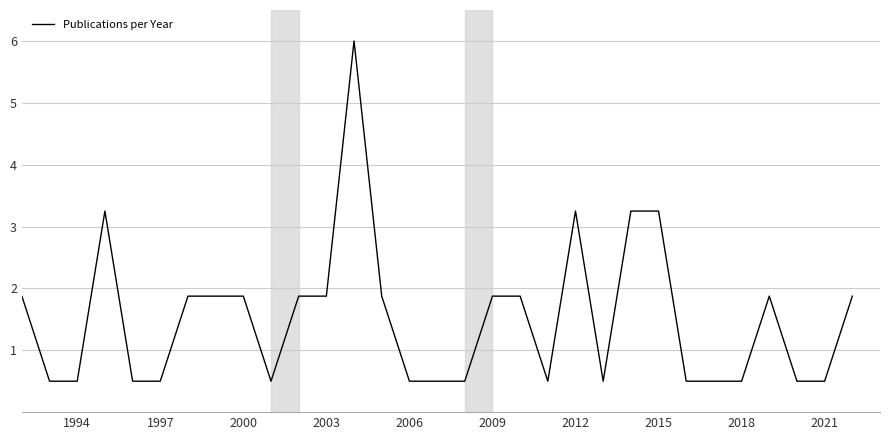

What is the minimum value shown in the chart?

0.5